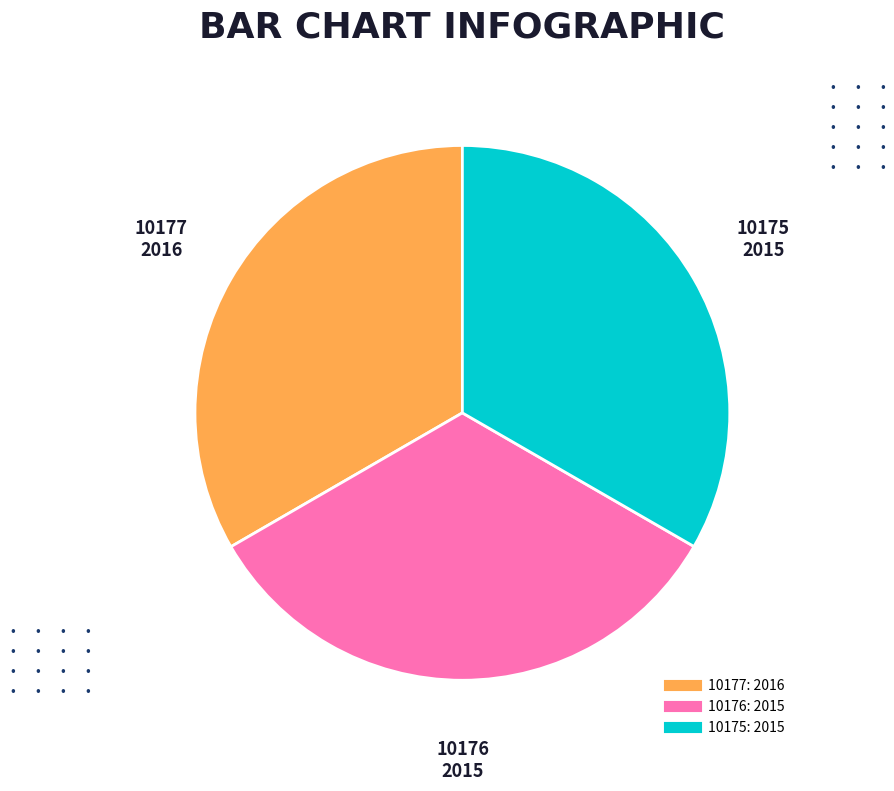

Does 10176 account for over 50% of the chart?

No